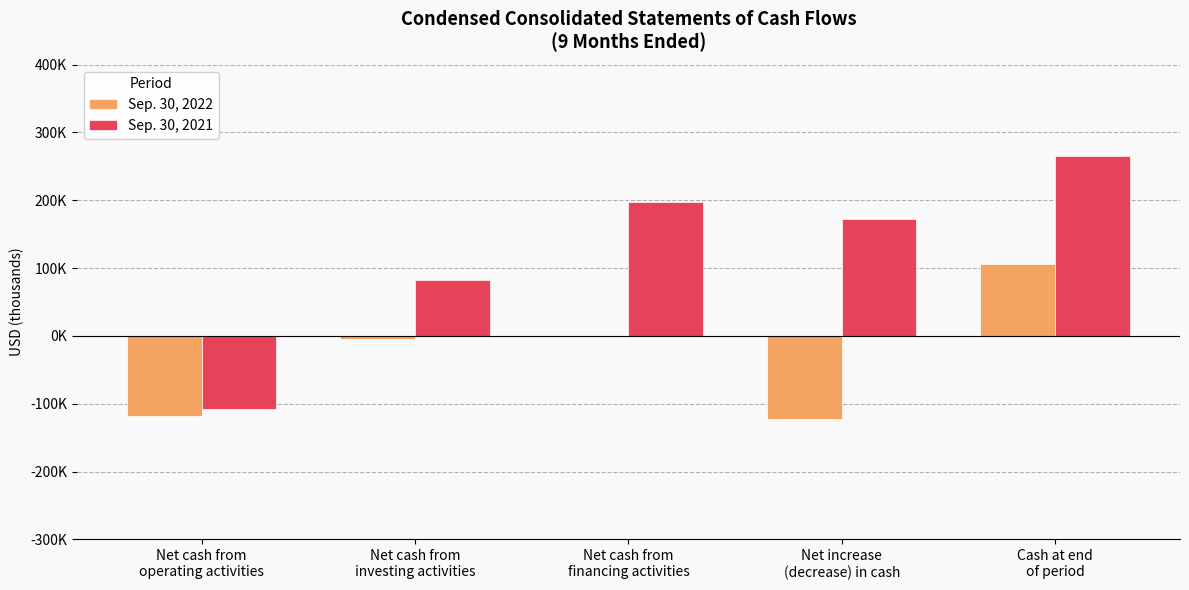

What are all the series names shown in the legend?

Sep. 30, 2022, Sep. 30, 2021